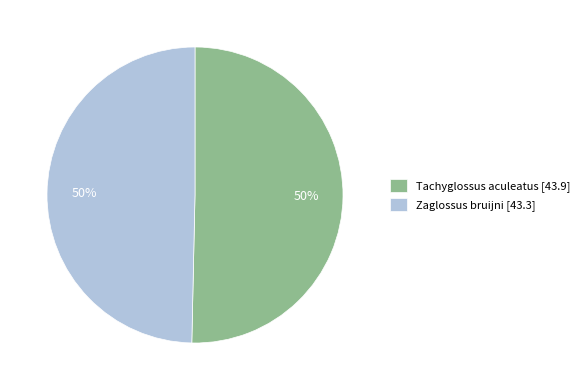

To the nearest percent, what is the average slice percentage?

50%